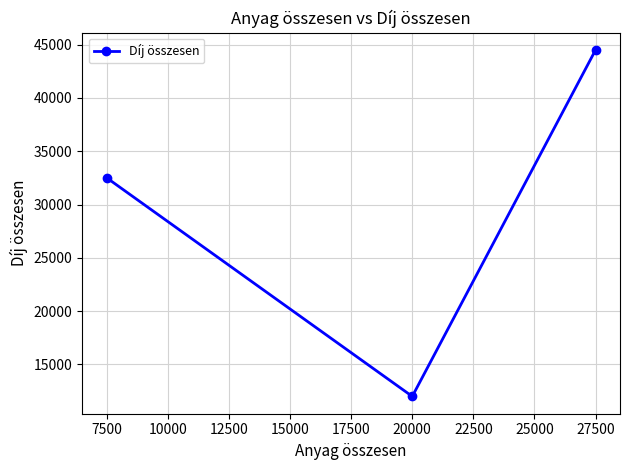

What is the average value?

29667